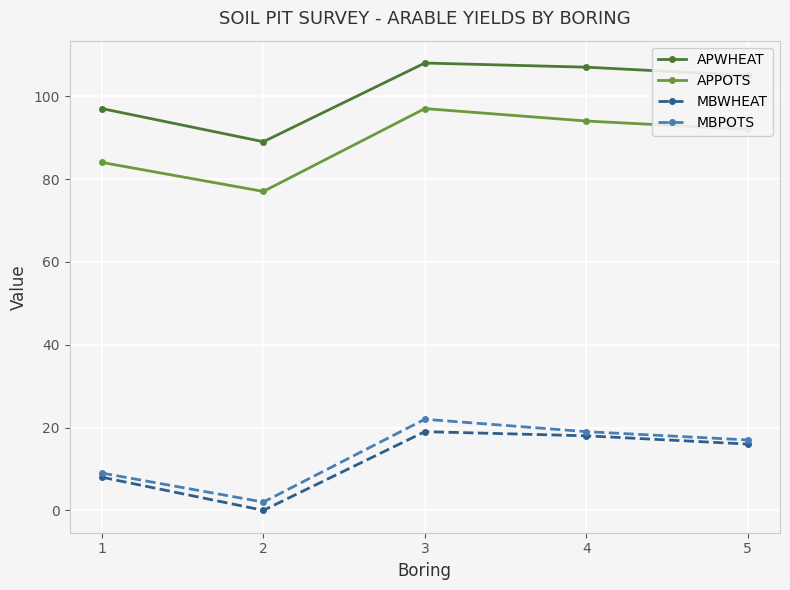

Where does the MBPOTS series first go above 17?

3